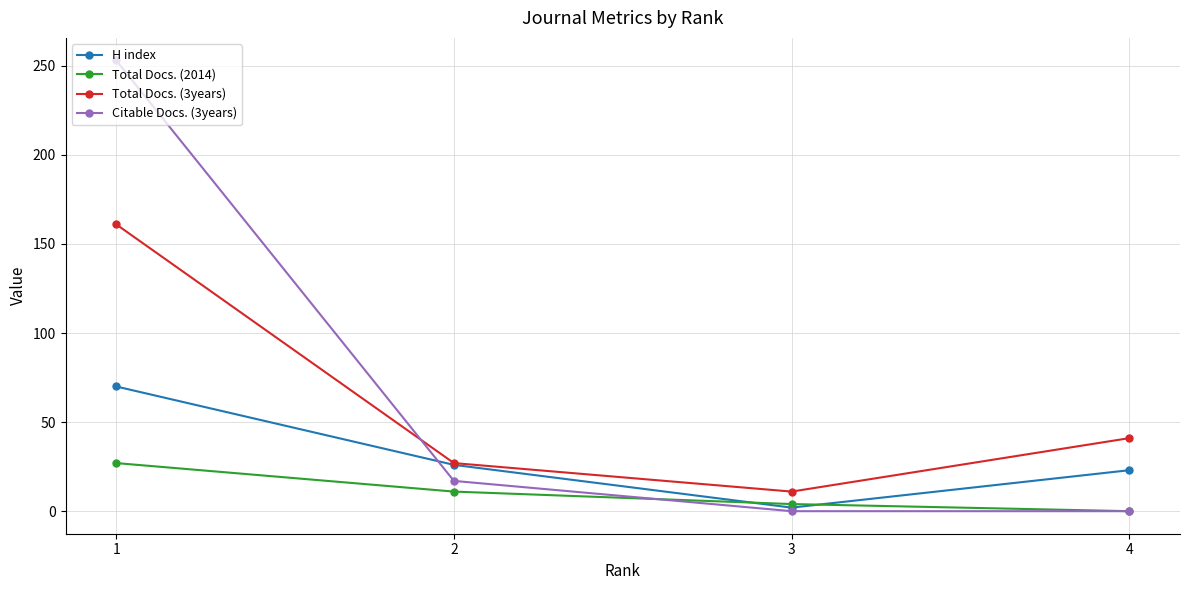

Which series has the largest total across all categories?

Citable Docs. (3years)